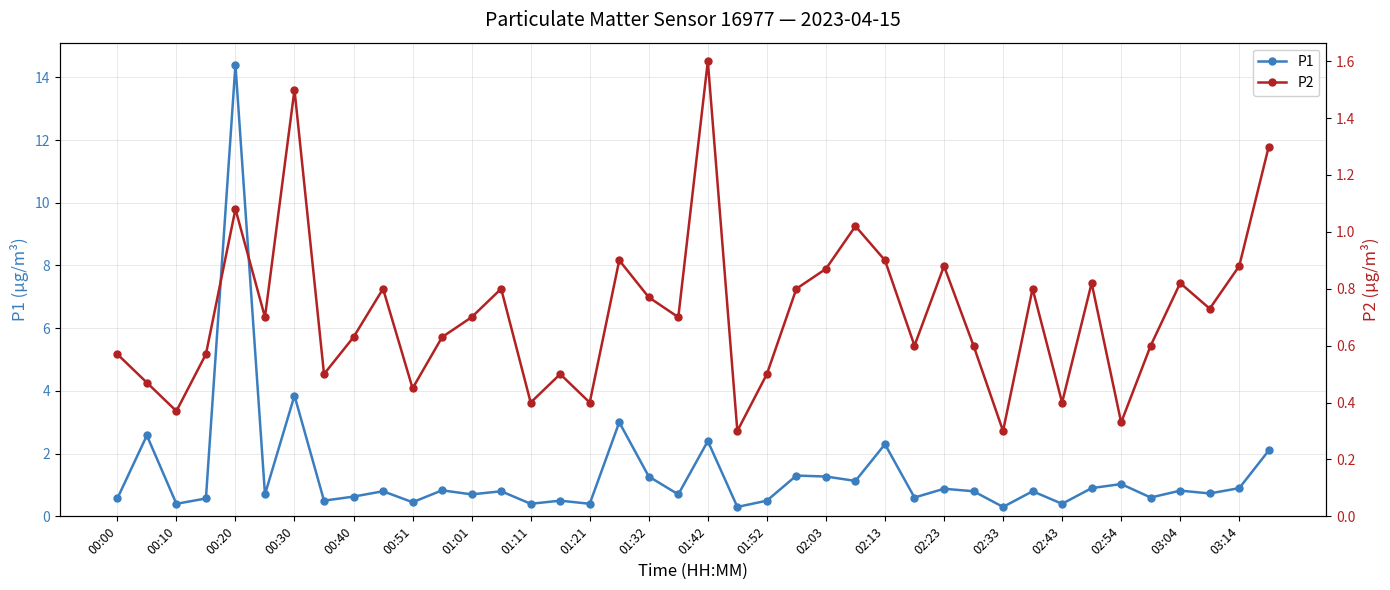

True or false: P1 has a value of 1.3 at 01:32.

True